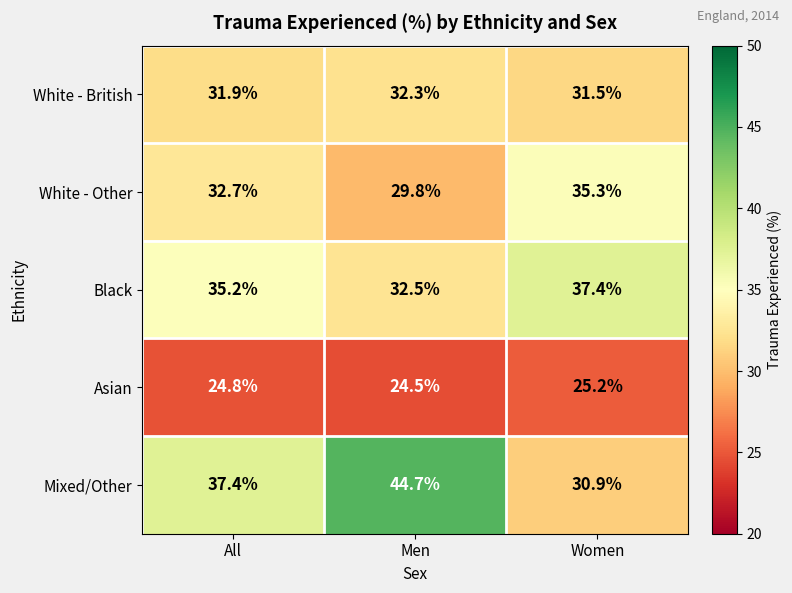

Which series has the widest spread of values?

Mixed/Other